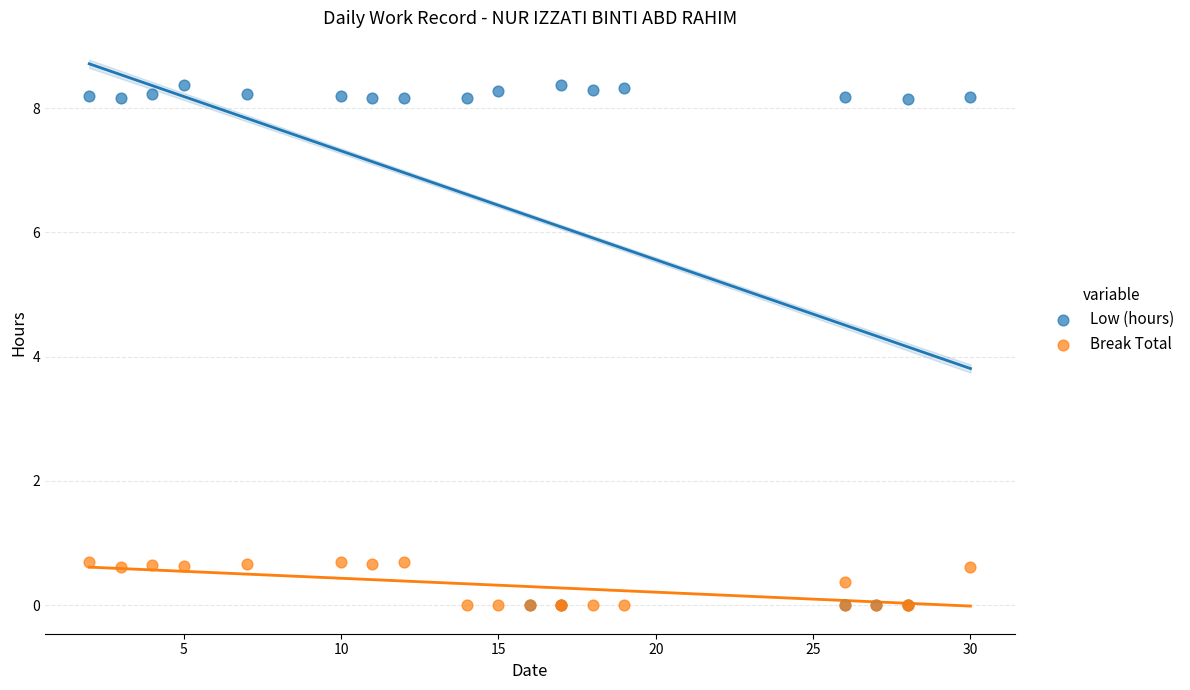

What are all the series names shown in the legend?

Low (hours), Break Total